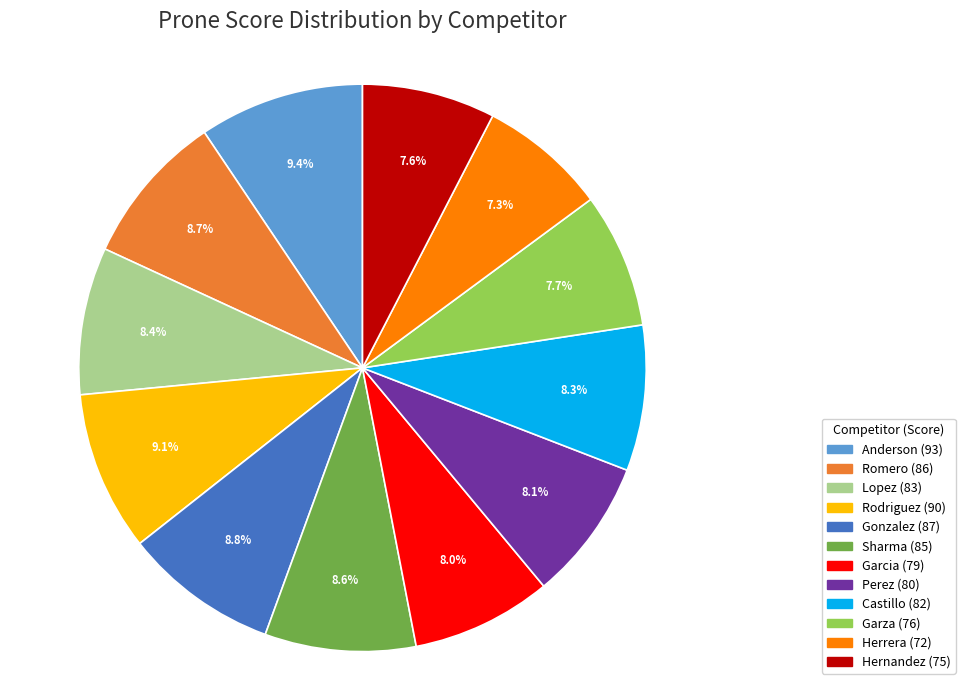

Which has a higher value, Anderson or Sharma?

Anderson